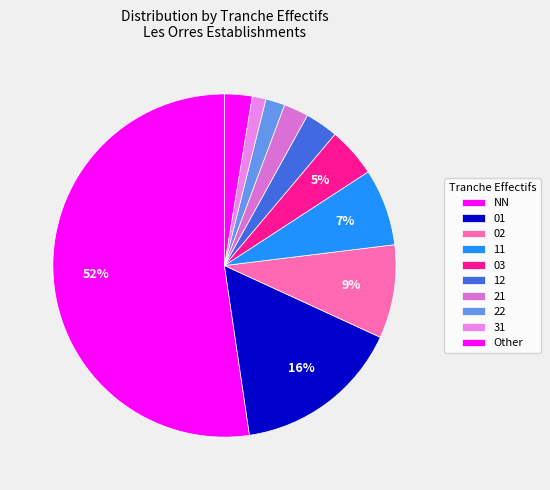

Which slice is the largest?

NN